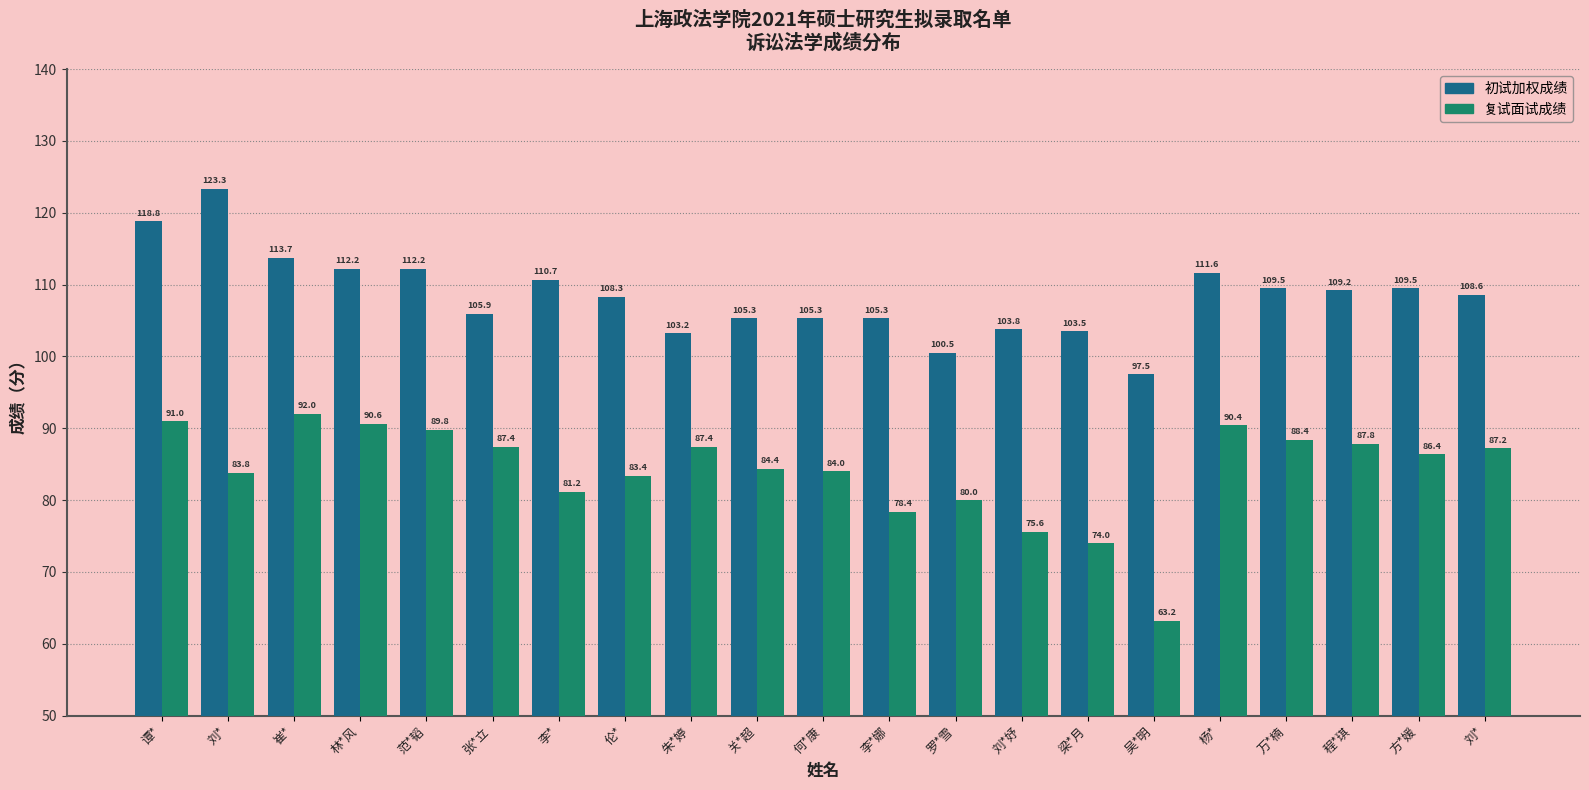

What is the label of the 6th bar from the right?

吴*明